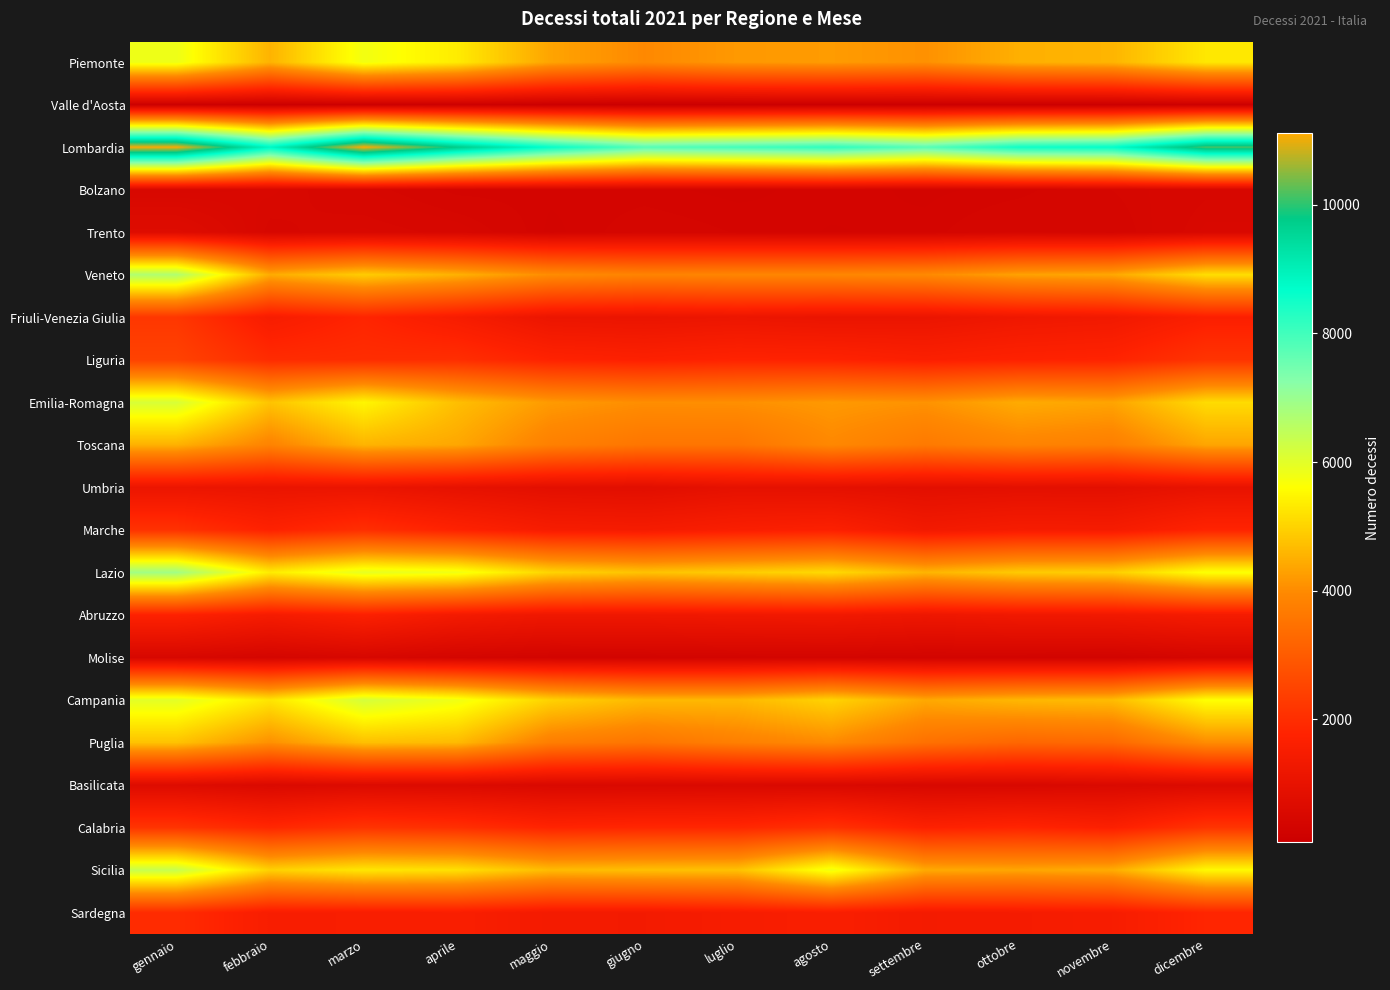

Reading left to right, what are all the values shown in this chart?

Piemonte: gennaio=5836	febbraio=4557	marzo=5773	aprile=5345	maggio=4341	giugno=3962	luglio=4191	agosto=4229	settembre=4079	ottobre=4505	novembre=4577	dicembre=5288
Valle d'Aosta: gennaio=151	febbraio=128	marzo=135	aprile=164	maggio=121	giugno=92	luglio=100	agosto=117	settembre=123	ottobre=126	novembre=124	dicembre=152
Lombardia: gennaio=11081	febbraio=8827	marzo=11110	aprile=9753	maggio=8618	giugno=7777	luglio=7982	agosto=8200	settembre=7752	ottobre=8514	novembre=8660	dicembre=10163
Bolzano: gennaio=505	febbraio=530	marzo=458	aprile=380	maggio=379	giugno=379	luglio=363	agosto=384	settembre=365	ottobre=382	novembre=437	dicembre=491
Trento: gennaio=712	febbraio=487	marzo=530	aprile=482	maggio=363	giugno=416	luglio=391	agosto=369	settembre=381	ottobre=436	novembre=403	dicembre=532
Veneto: gennaio=6697	febbraio=4447	marzo=4908	aprile=4528	maggio=4016	giugno=3846	luglio=3893	agosto=3914	settembre=3975	ottobre=4313	novembre=4392	dicembre=5159
Friuli-Venezia Giulia: gennaio=2200	febbraio=1512	marzo=1807	aprile=1504	maggio=1146	giugno=1111	luglio=1169	agosto=1107	settembre=1127	ottobre=1267	novembre=1338	dicembre=1642
Liguria: gennaio=2446	febbraio=1957	marzo=1988	aprile=2014	maggio=1764	giugno=1691	luglio=1775	agosto=1756	settembre=1645	ottobre=1741	novembre=1786	dicembre=2136
Emilia-Romagna: gennaio=6141	febbraio=4781	marzo=5482	aprile=4711	maggio=4207	giugno=4036	luglio=4059	agosto=4195	settembre=4099	ottobre=4441	novembre=4340	dicembre=5117
Toscana: gennaio=4530	febbraio=3846	marzo=4565	aprile=4385	maggio=3777	giugno=3553	luglio=3544	agosto=3945	settembre=3642	ottobre=3853	novembre=3749	dicembre=4365
Umbria: gennaio=1155	febbraio=1102	marzo=1123	aprile=977	maggio=863	giugno=825	luglio=953	agosto=923	settembre=860	ottobre=893	novembre=880	dicembre=1027
Marche: gennaio=2089	febbraio=1730	marzo=2023	aprile=1741	maggio=1501	giugno=1463	luglio=1588	agosto=1671	settembre=1360	ottobre=1489	novembre=1469	dicembre=1786
Lazio: gennaio=6896	febbraio=5346	marzo=5941	aprile=5787	maggio=5004	giugno=4765	luglio=4909	agosto=5094	settembre=4572	ottobre=4875	novembre=4936	dicembre=5654
Abruzzo: gennaio=1717	febbraio=1460	marzo=1660	aprile=1400	maggio=1249	giugno=1267	luglio=1308	agosto=1327	settembre=1219	ottobre=1304	novembre=1318	dicembre=1428
Molise: gennaio=483	febbraio=398	marzo=479	aprile=381	maggio=327	giugno=324	luglio=346	agosto=357	settembre=331	ottobre=326	novembre=307	dicembre=406
Campania: gennaio=5982	febbraio=5248	marzo=6182	aprile=5799	maggio=4976	giugno=4630	luglio=4619	agosto=5000	settembre=4407	ottobre=4607	novembre=4673	dicembre=5625
Puglia: gennaio=4770	febbraio=4067	marzo=4728	aprile=4651	maggio=3727	giugno=3533	luglio=3770	agosto=3978	settembre=3445	ottobre=3229	novembre=3280	dicembre=4012
Basilicata: gennaio=692	febbraio=581	marzo=647	aprile=622	maggio=556	giugno=555	luglio=575	agosto=561	settembre=512	ottobre=517	novembre=572	dicembre=618
Calabria: gennaio=2144	febbraio=1867	marzo=2138	aprile=2035	maggio=1794	giugno=1851	luglio=1867	agosto=2085	settembre=1710	ottobre=1813	novembre=1663	dicembre=2144
Sicilia: gennaio=6365	febbraio=4974	marzo=5270	aprile=5186	maggio=4664	giugno=4722	luglio=4756	agosto=5785	settembre=4431	ottobre=4370	novembre=4454	dicembre=5536
Sardegna: gennaio=1958	febbraio=1544	marzo=1560	aprile=1589	maggio=1409	giugno=1403	luglio=1510	agosto=1597	settembre=1421	ottobre=1462	novembre=1512	dicembre=1820